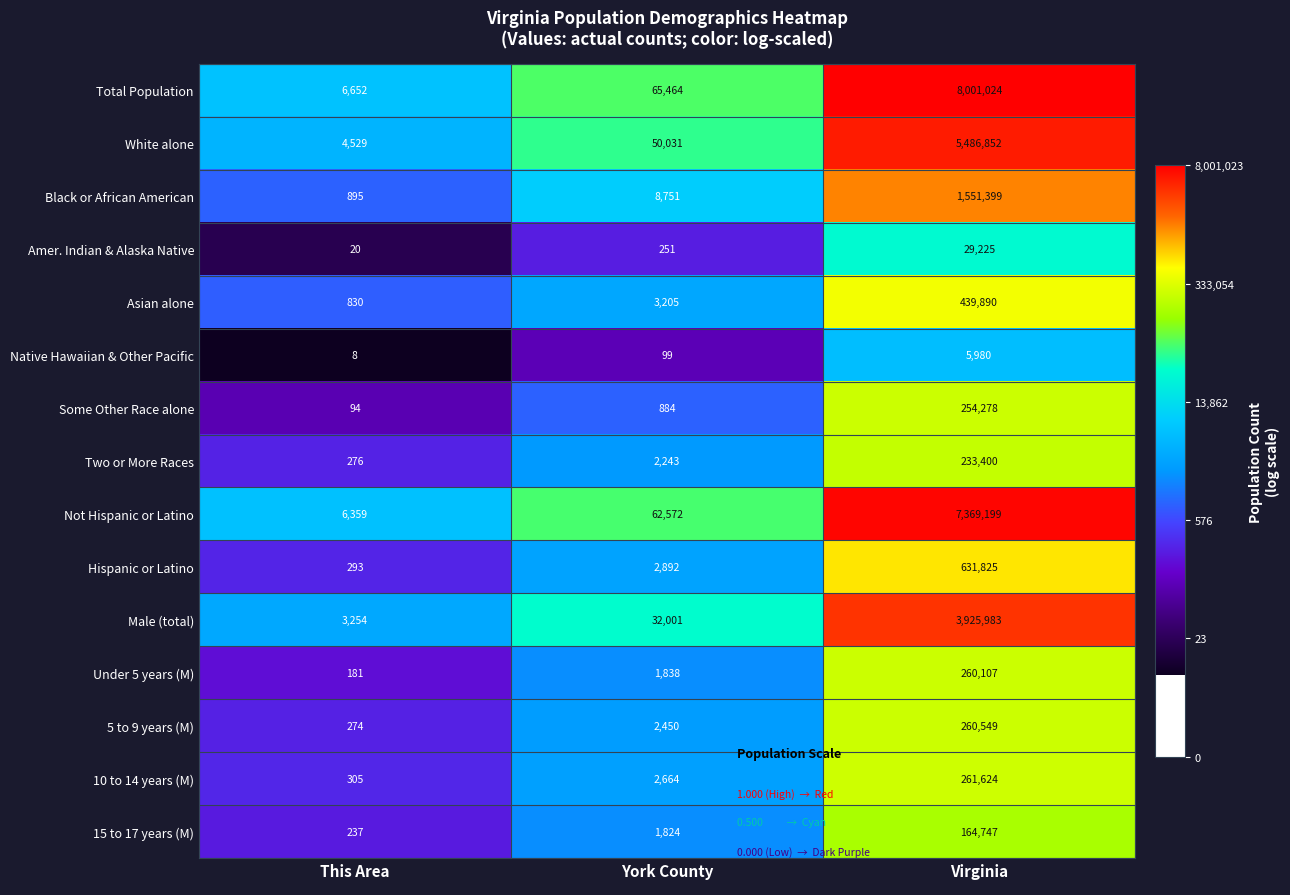

The Hispanic or Latino series shows 631825 at Virginia. True or false?

True